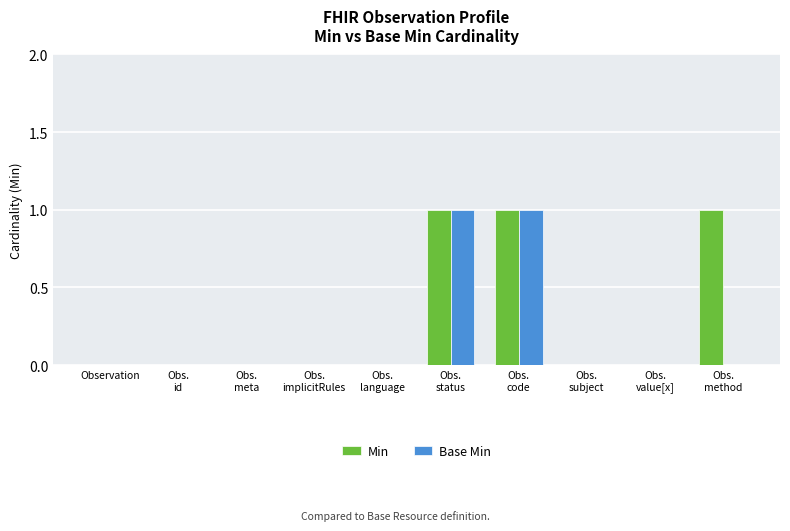

Count the number of categories in the chart.

10